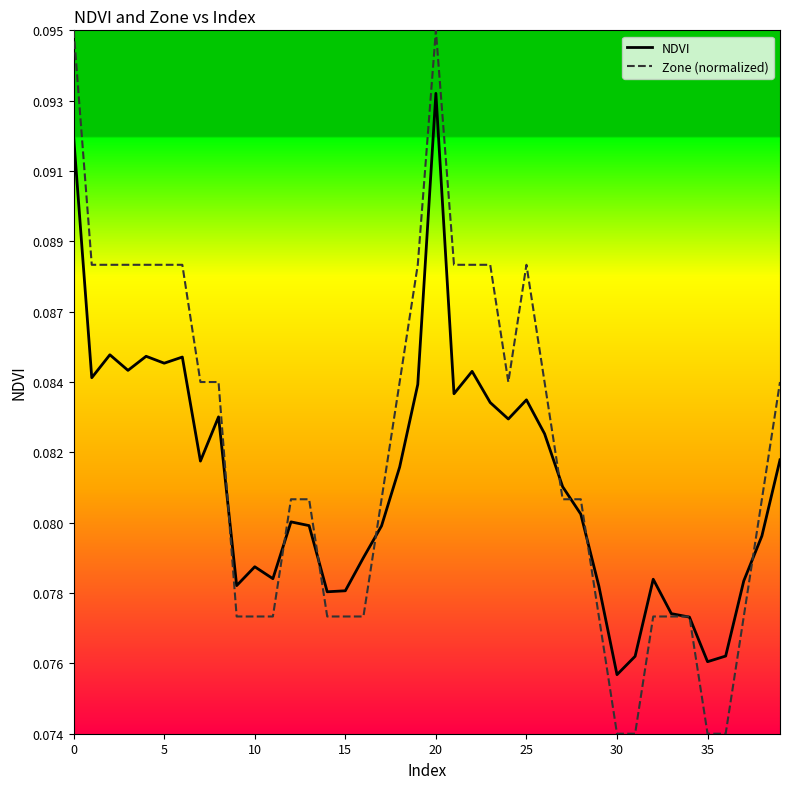

What are all the series names shown in the legend?

NDVI, Zone (normalized)